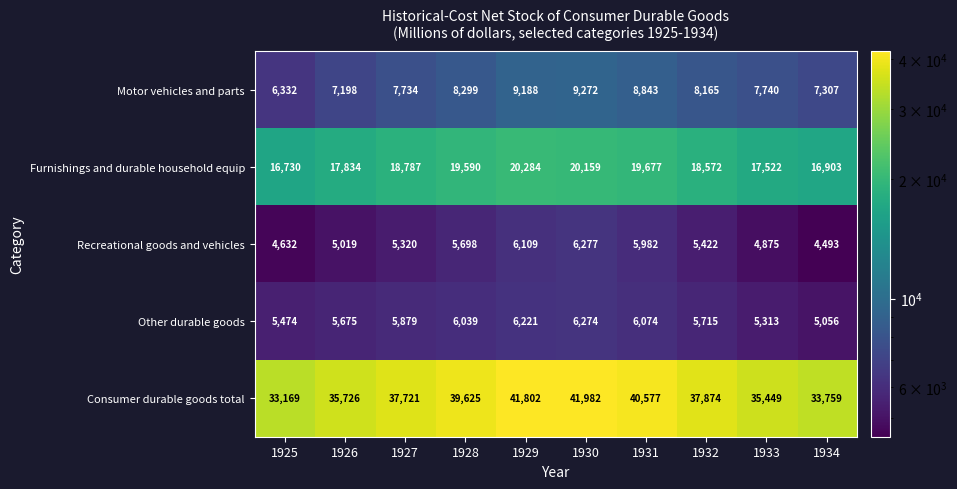

Which series has the largest total across all categories?

Consumer durable goods total